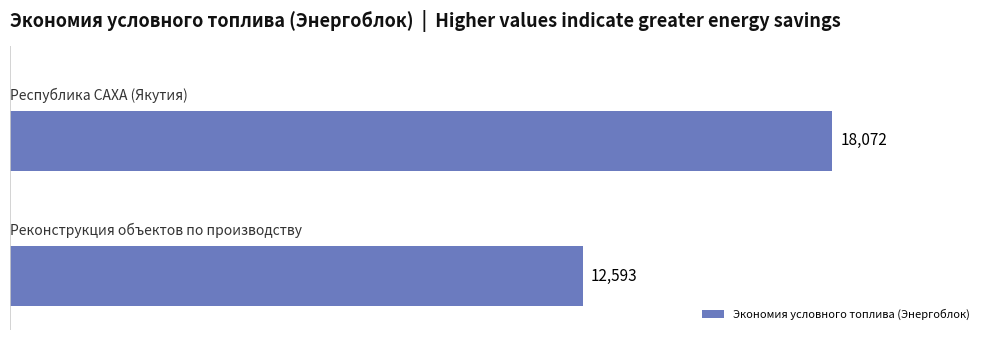

How many bars are there in total?

2